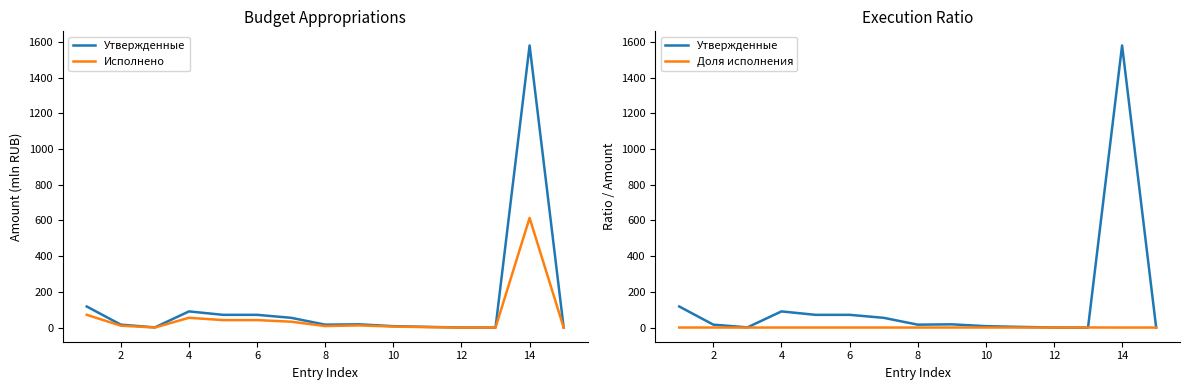

True or false: Исполнено and Доля исполнения intersect in this chart.

True